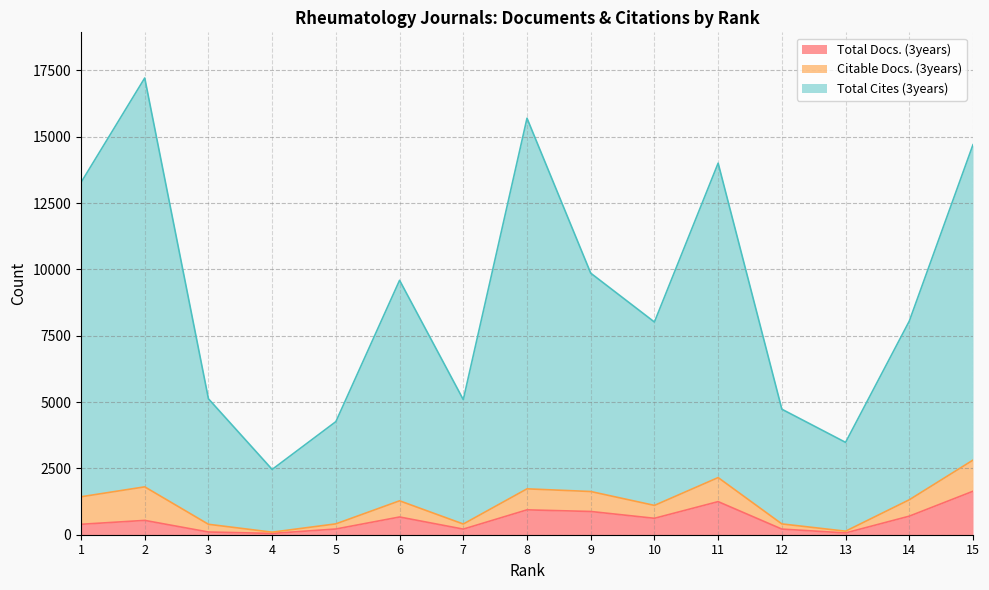

What is the maximum value for Total Docs. (3years)?

1638